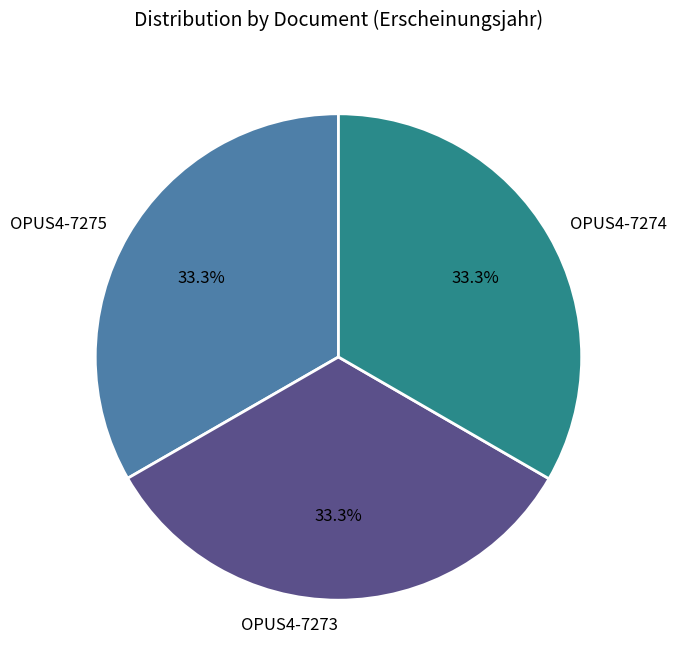

To the nearest percent, what is the average slice percentage?

33%